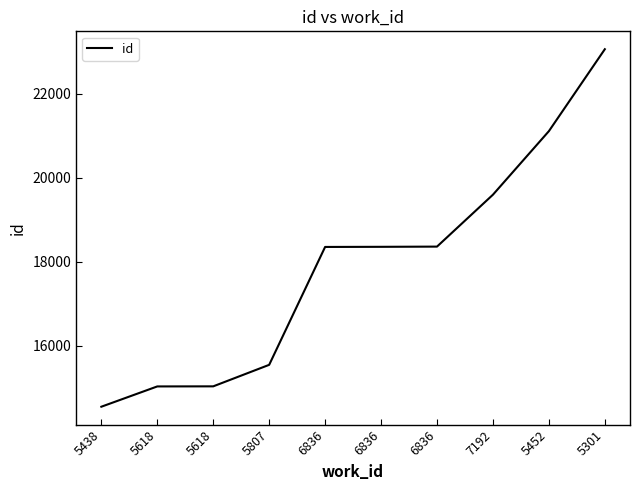

Does the chart display data point markers on the line(s)?

No